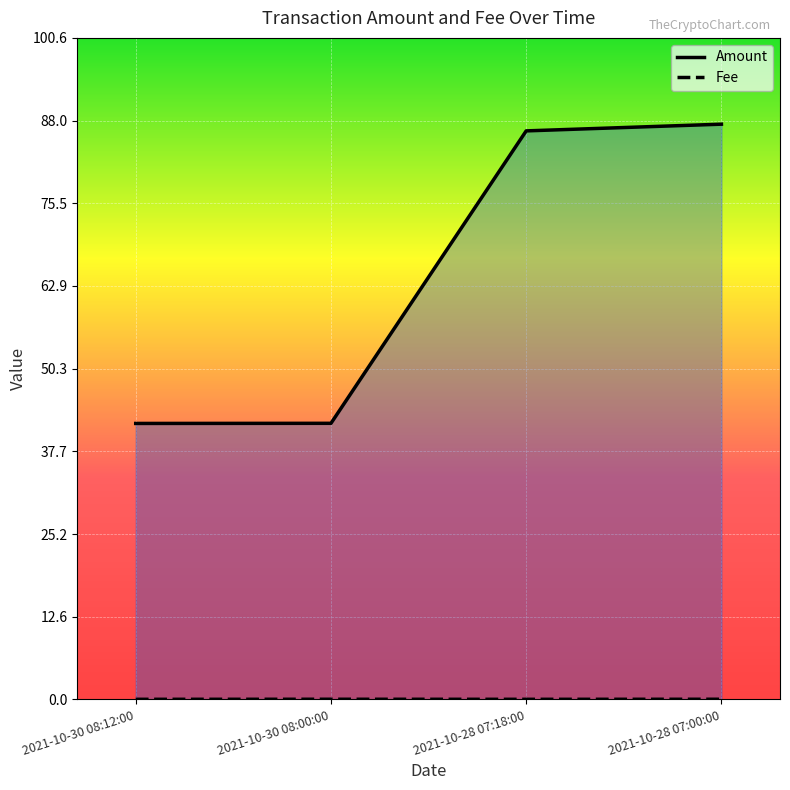

True or false: Amount and Fee cross at least once.

False